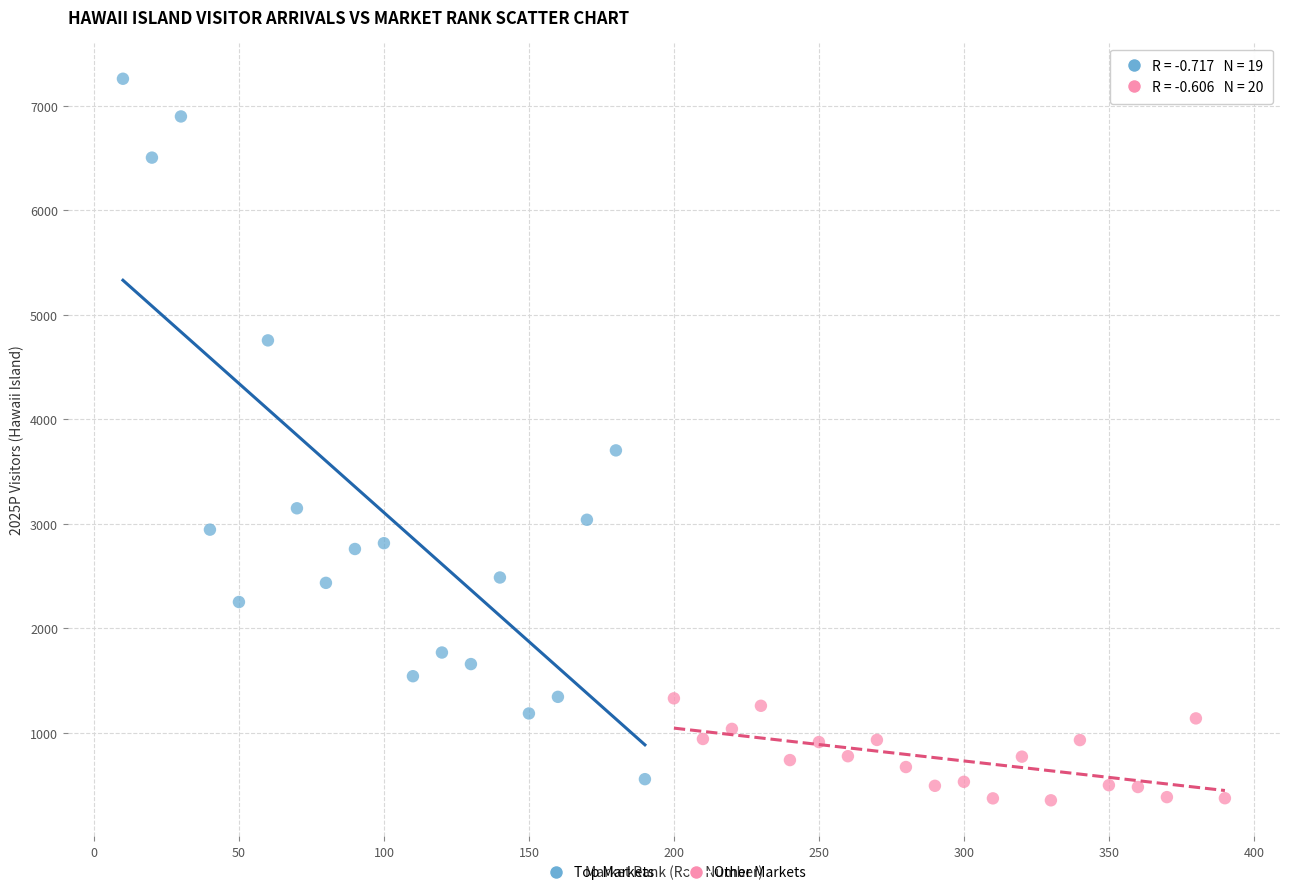

Which series reaches the maximum Y coordinate?

Top Markets